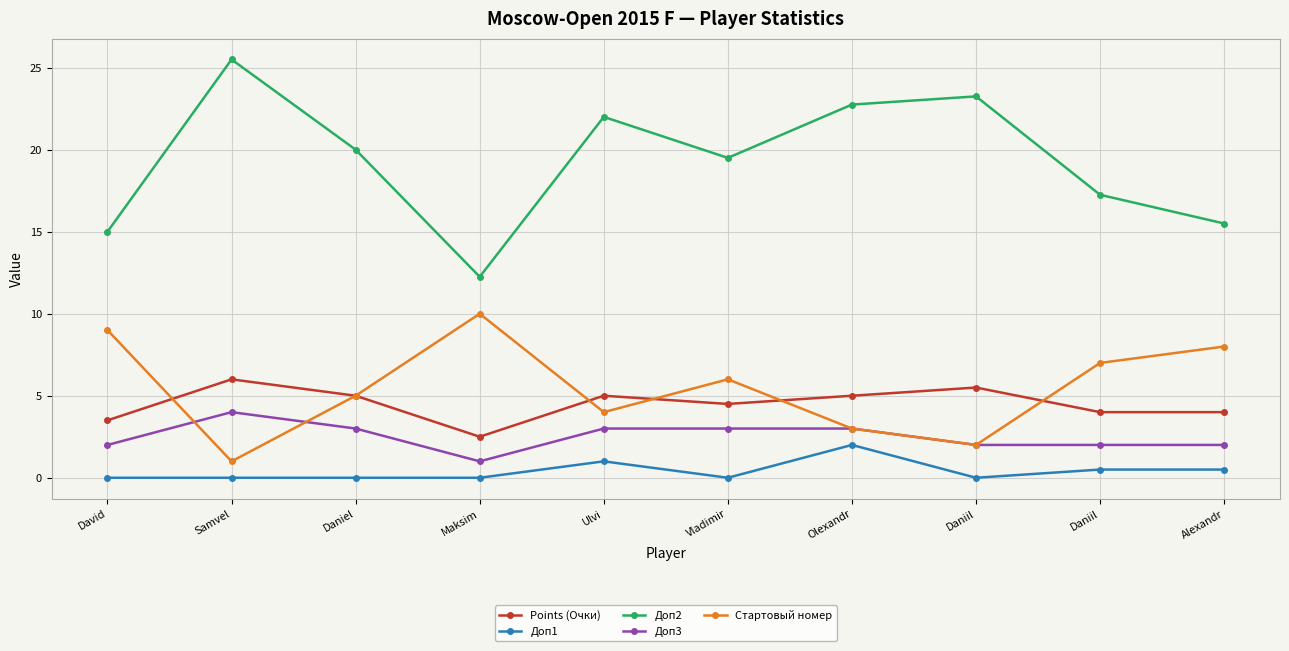

What is the label of the 9th point from the right?

Samvel